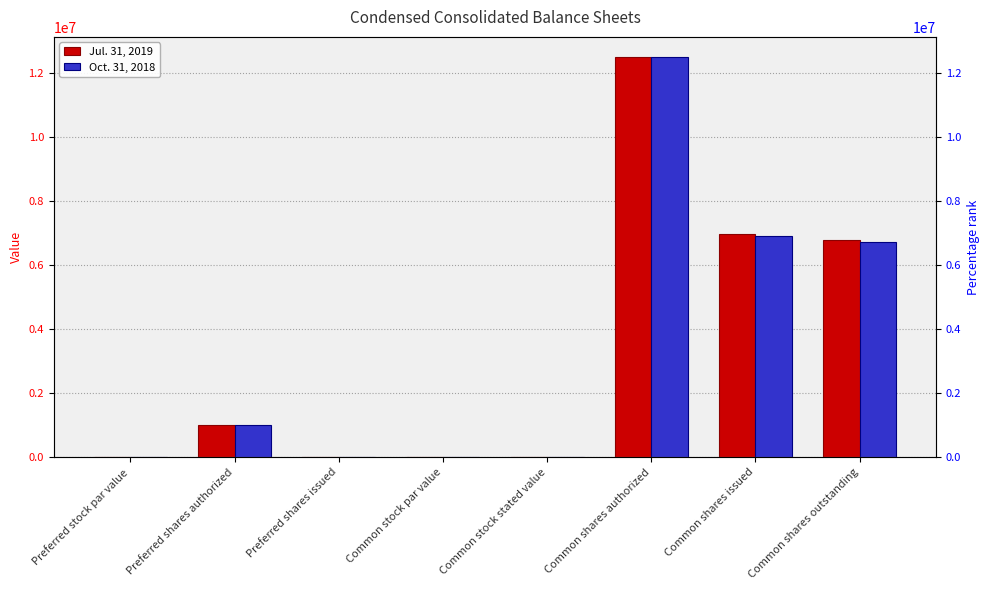

Which series has the largest range (max minus min)?

Jul. 31, 2019